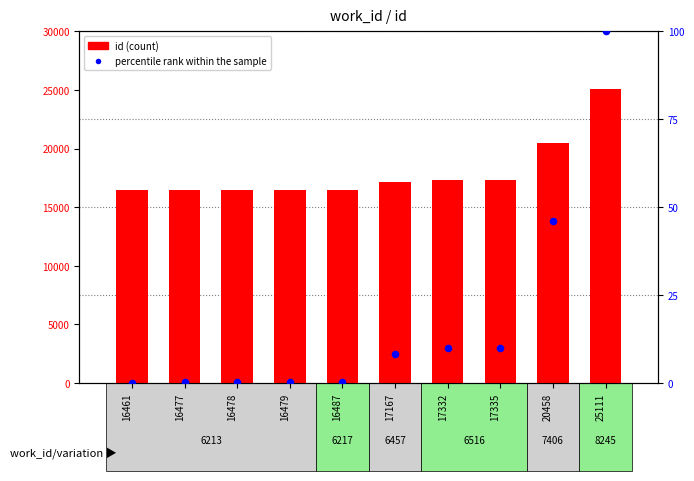

What is the total value across all series at 16477?

16477.2